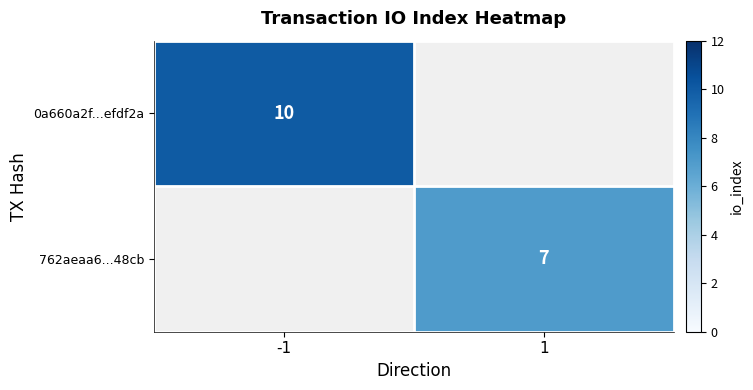

The 762aeaa6...48cb series shows 3 at 1. True or false?

False